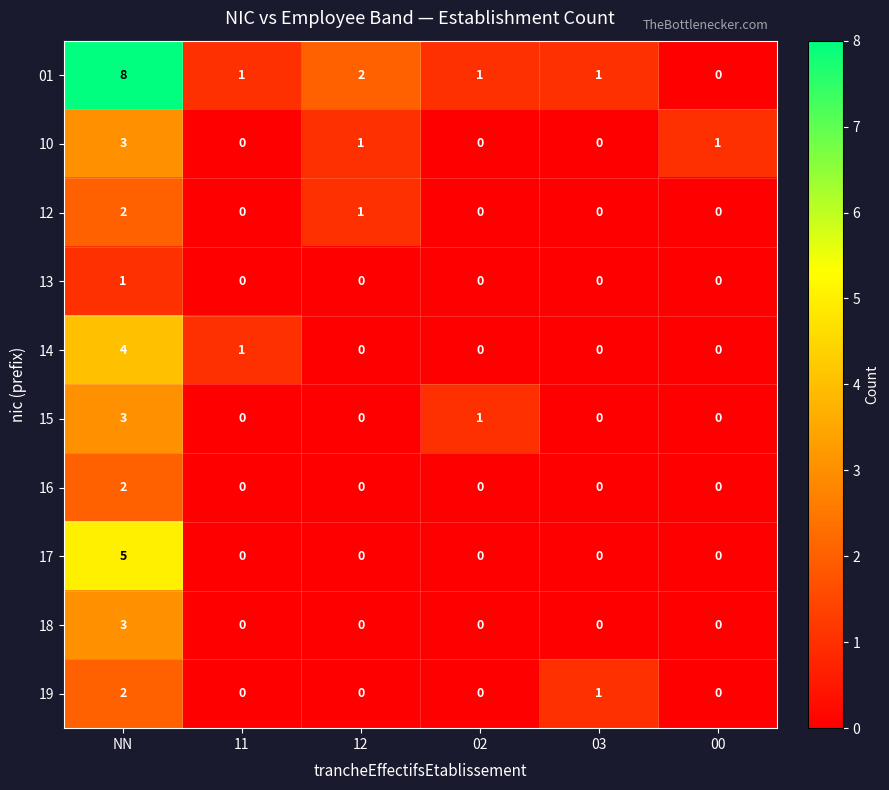

Is the value of 17 at NN greater than the value of 16 at 03?

Yes